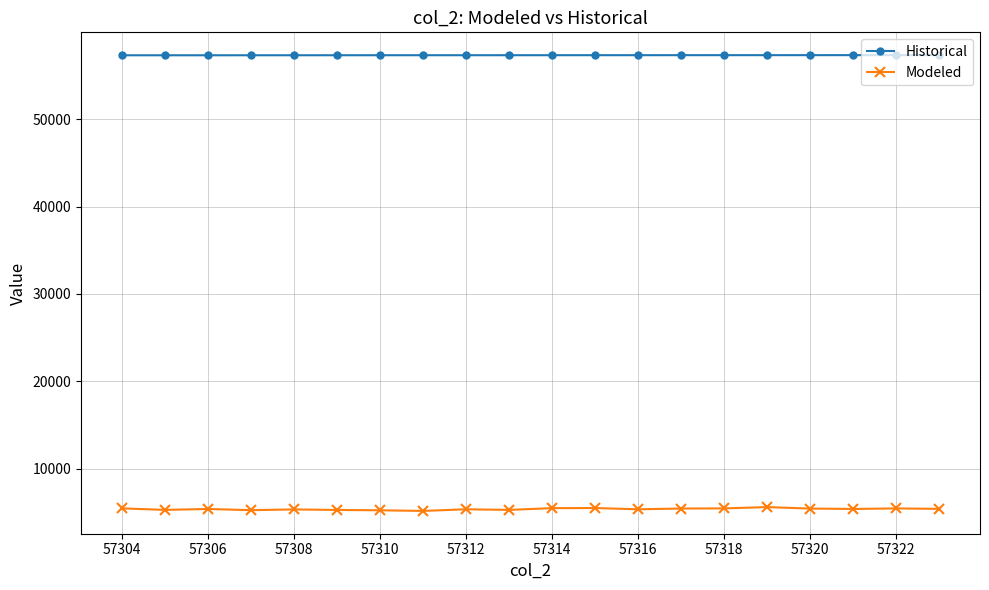

True or false: Modeled has more than 0 points higher than both neighbors.

True